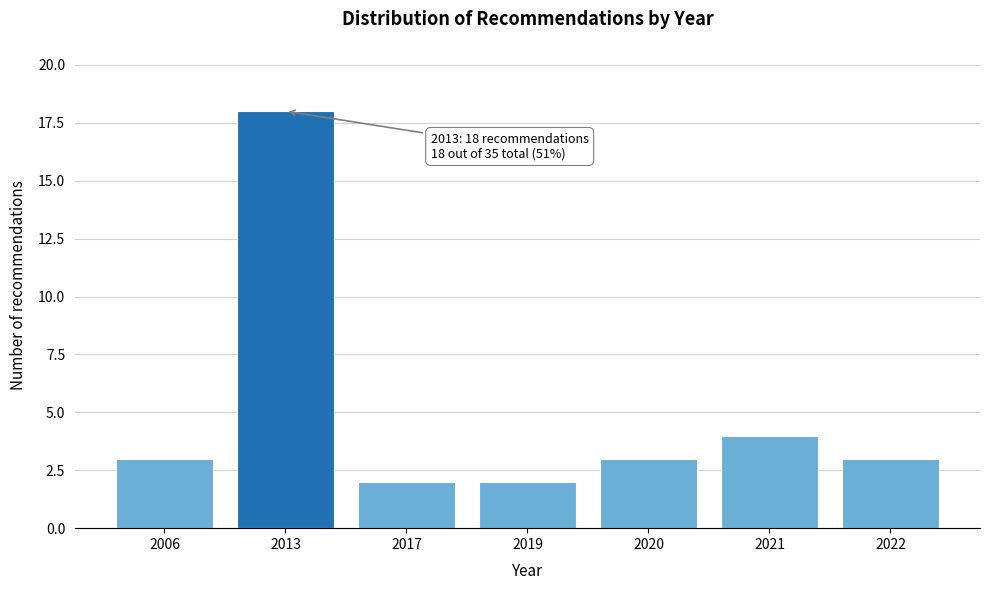

Reading left to right, what are all the values shown in this chart?

3	18	2	2	3	4	3